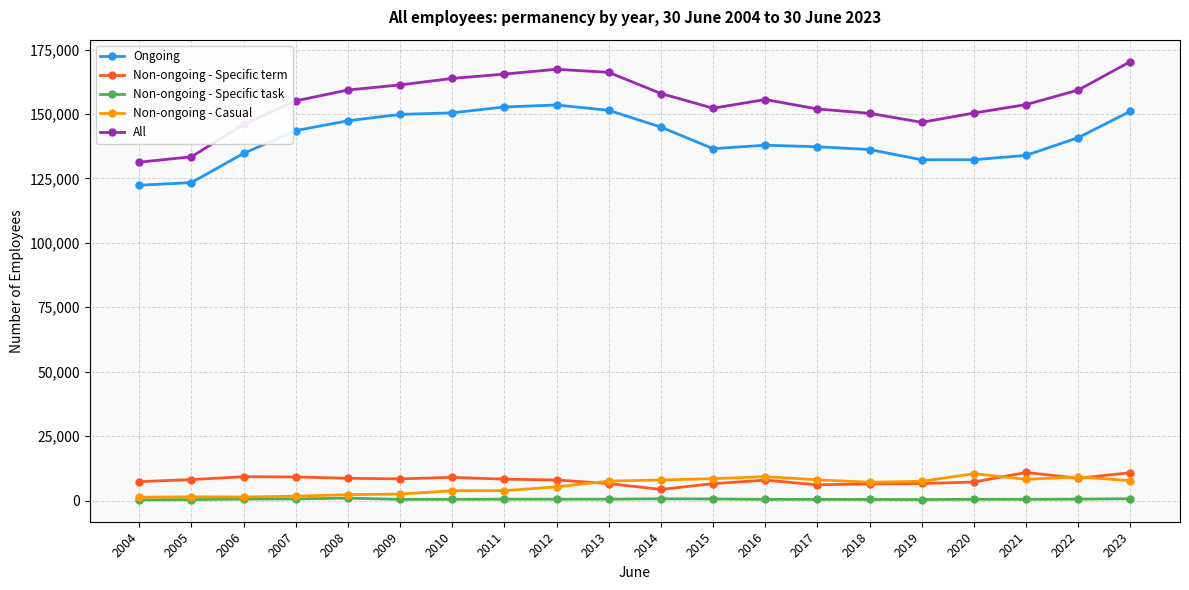

Is the value of Ongoing at 2019 greater than the value of Non-ongoing - Specific term at 2008?

Yes